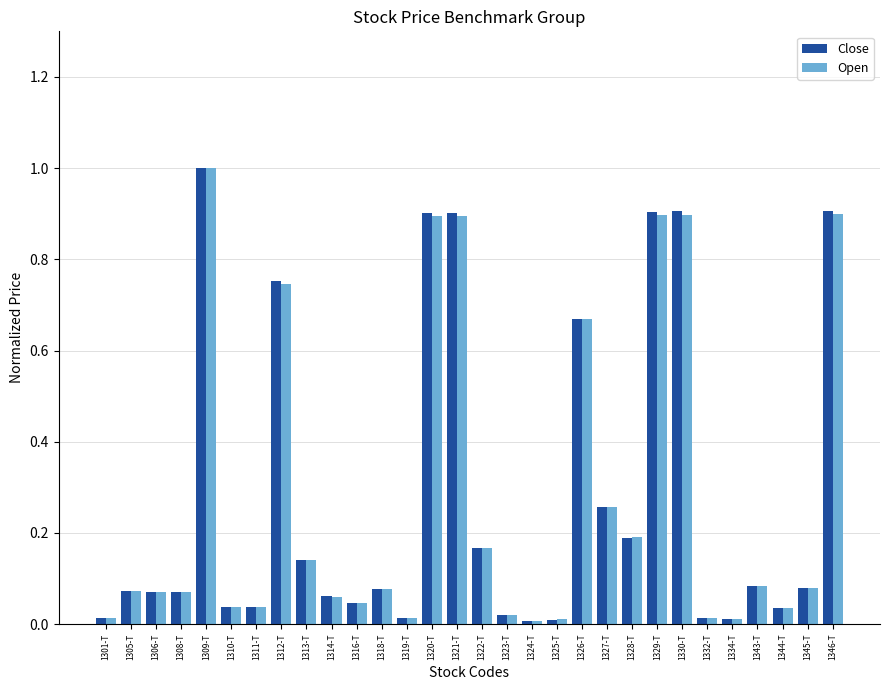

At which category does the chart reach its peak across all series?

1309-T